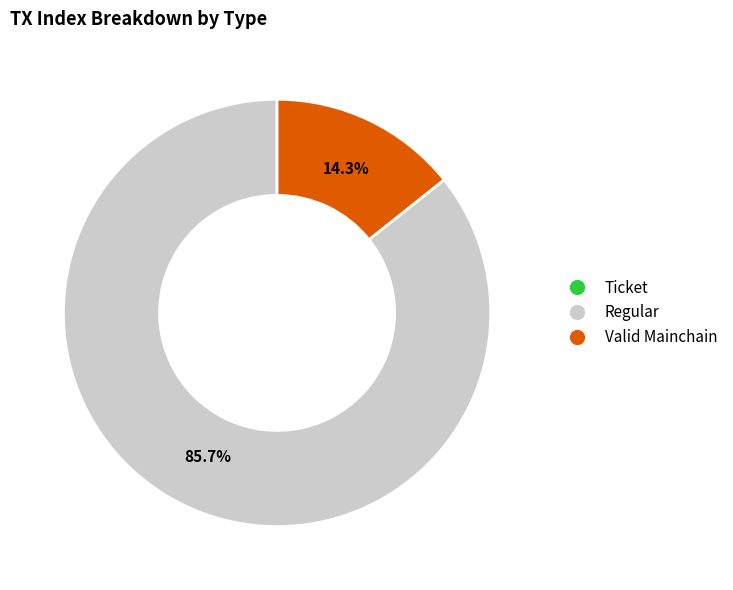

Does any single category account for the majority?

Yes